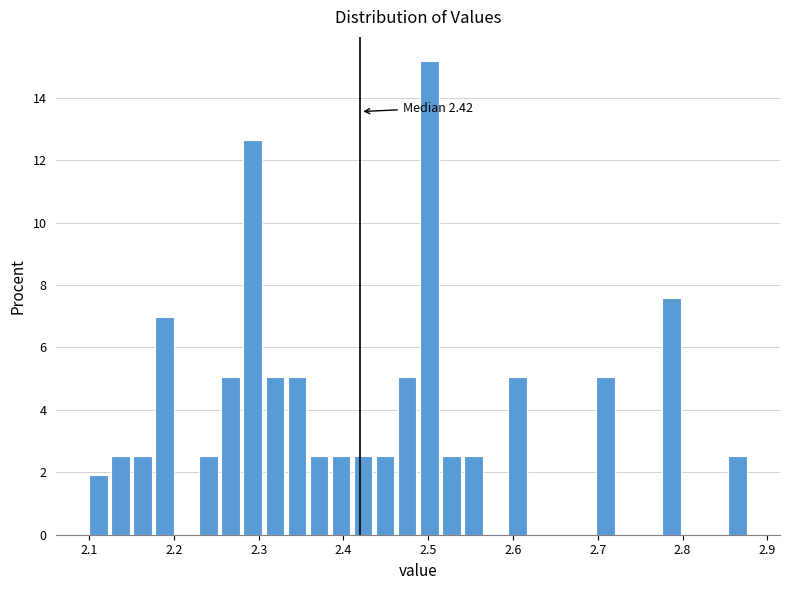

Read against the x-axis, roughly where is the centre of the tallest bar?

2.50